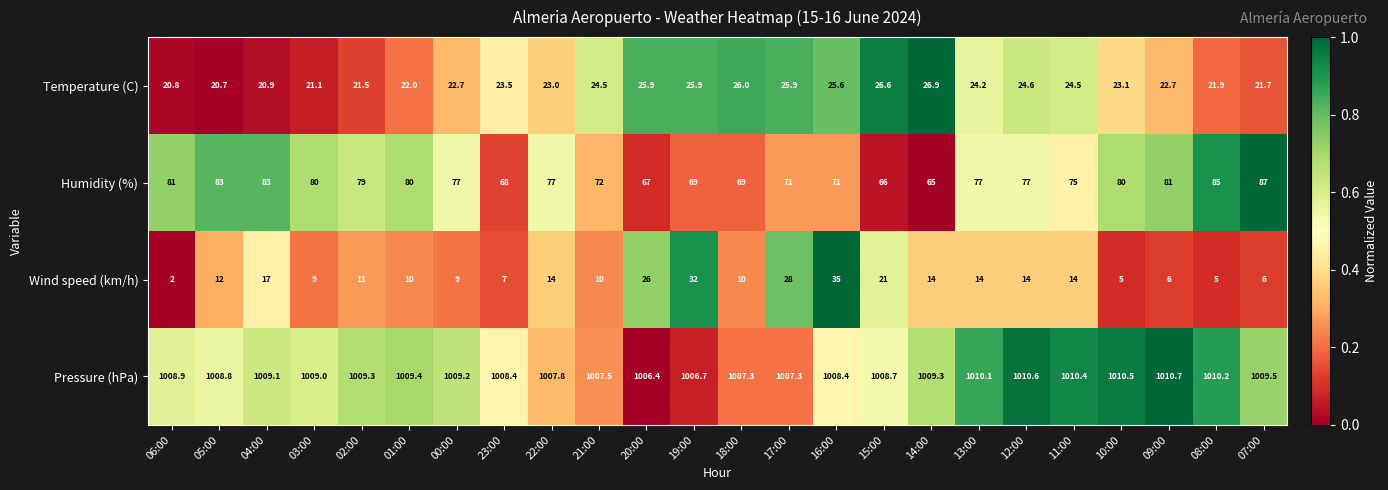

What is the difference between the highest and lowest values at 17:00?

981.4